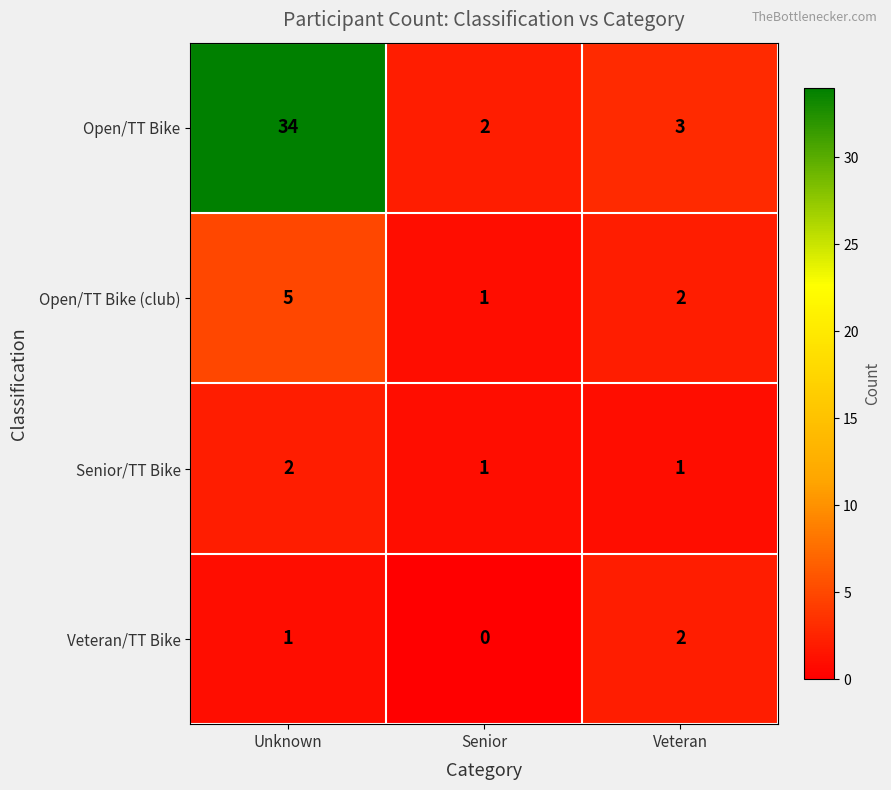

Which series has the largest total across all categories?

Open/TT Bike